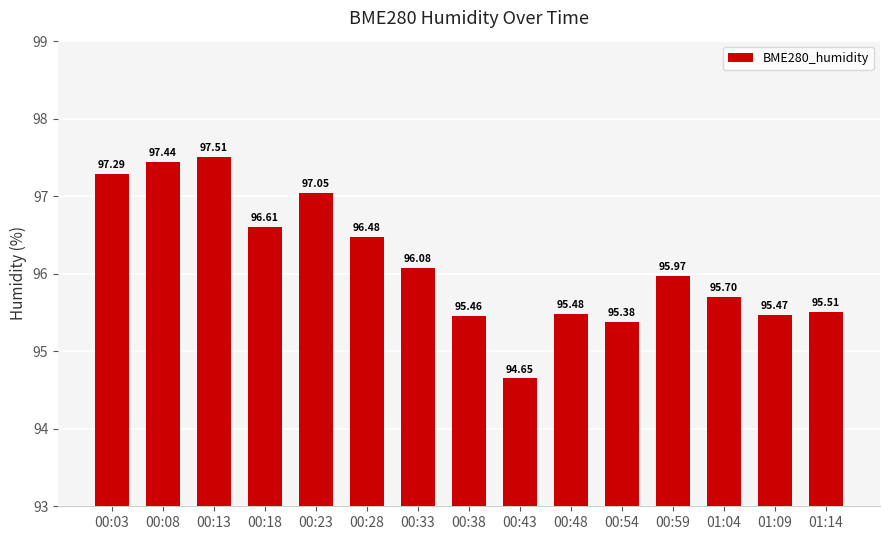

Is it true that the value at 00:59 is 160.7?

False